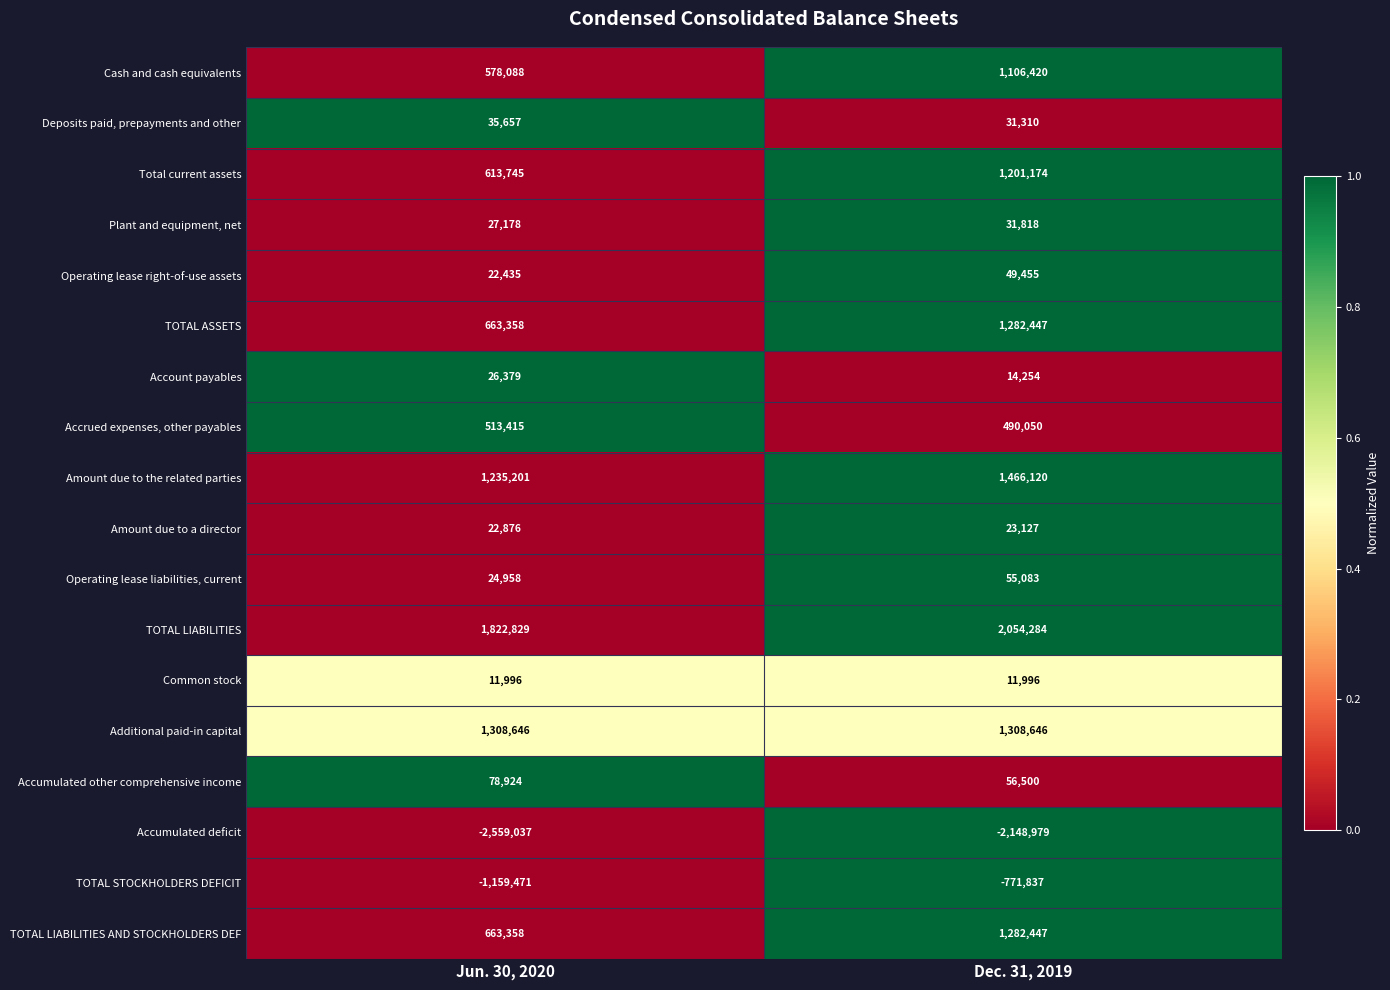

List the labels in order of Operating lease right-of-use assets value, largest first.

Dec. 31, 2019, Jun. 30, 2020